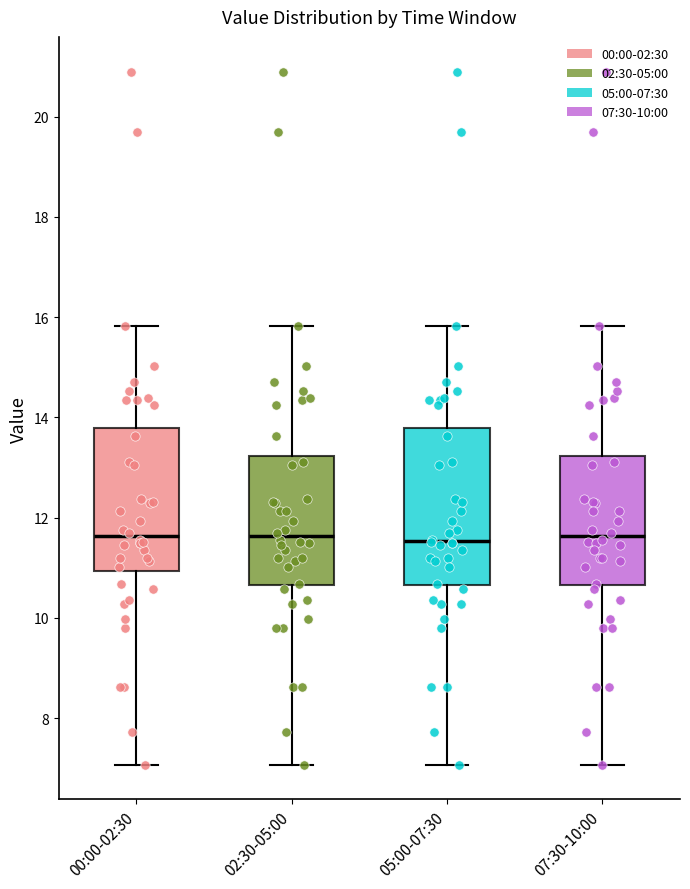

Reading left to right, read every box against the y-axis: the position of its median line, the range the box covers, and the ends of its whiskers. The values are not printed on the chart, so give them approximately, as read against the axis.

00:00-02:30: median 11.6, box 11.0 to 13.8, whiskers 7.0 to 15.8
02:30-05:00: median 11.6, box 10.6 to 13.2, whiskers 7.0 to 15.8
05:00-07:30: median 11.6, box 10.6 to 13.8, whiskers 7.0 to 15.8
07:30-10:00: median 11.6, box 10.6 to 13.2, whiskers 7.0 to 15.8